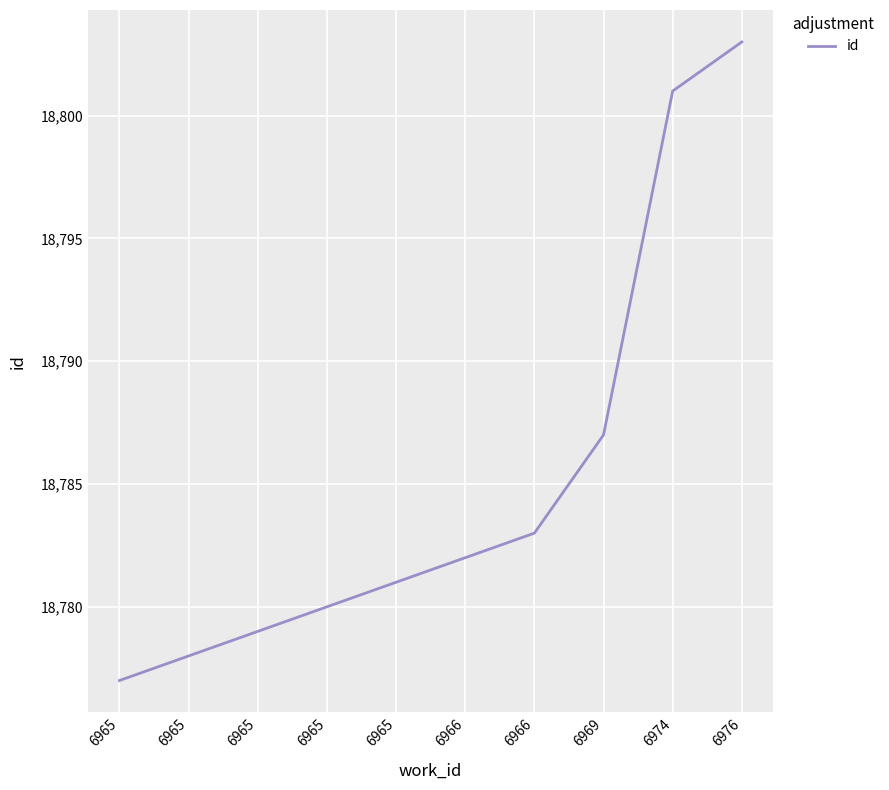

Reading left to right, what are all the values shown in this chart?

18777	18778	18779	18780	18781	18782	18783	18787	18801	18803